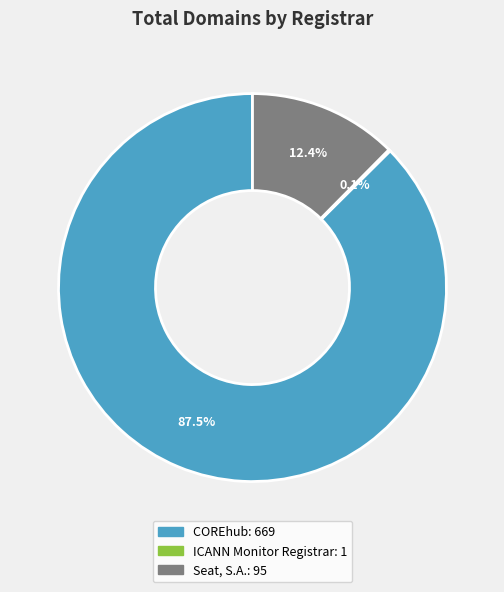

The COREhub slice represents 96% of the pie. True or false?

False